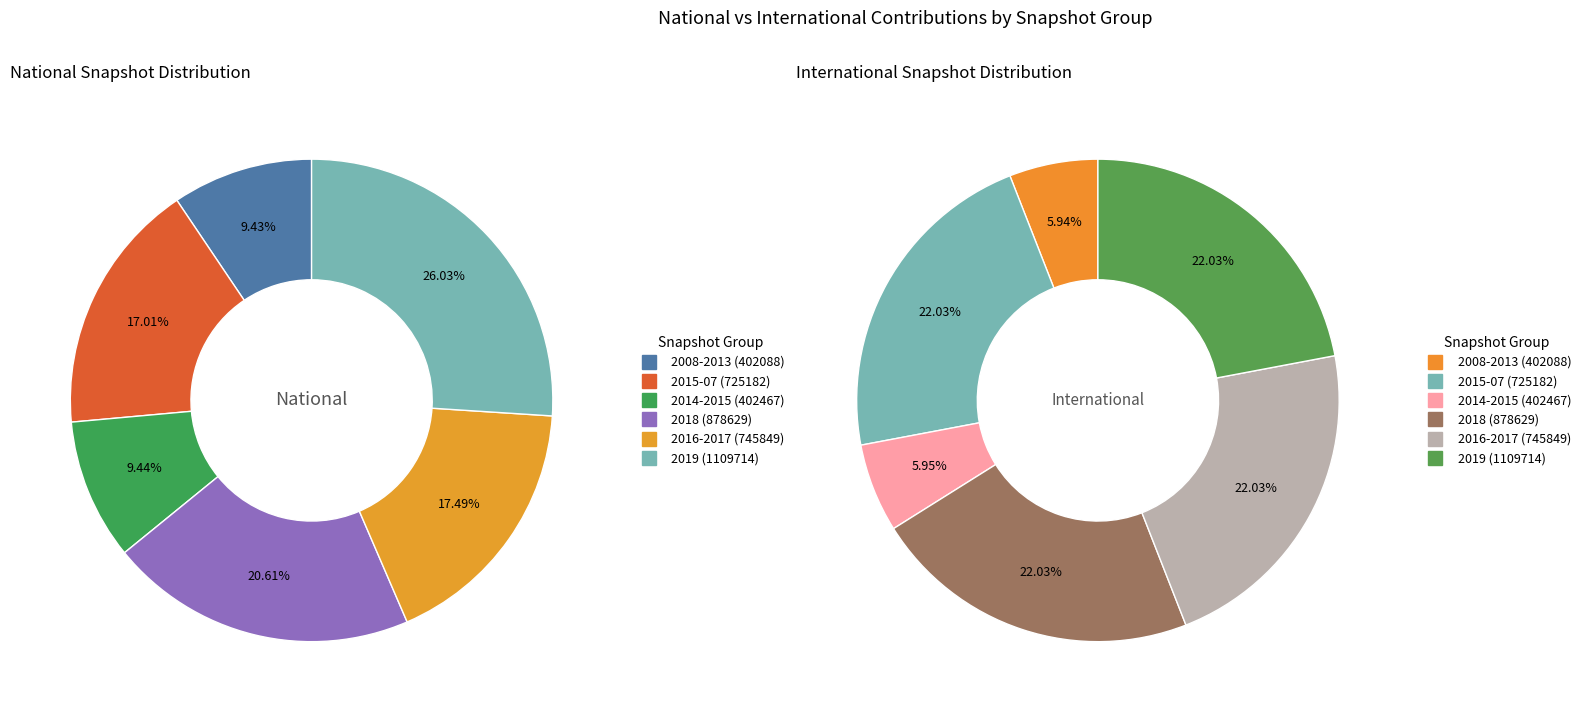

How many segments does this pie chart have?

6